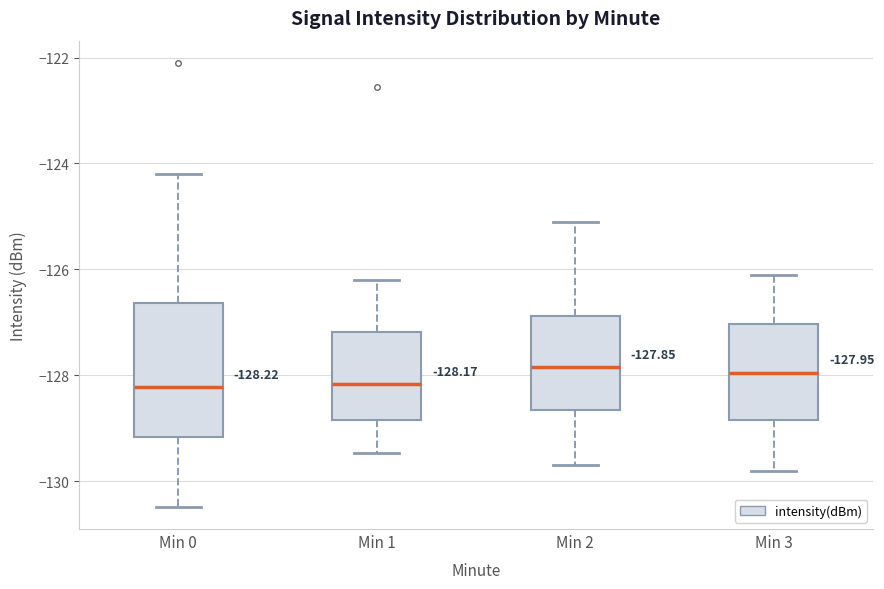

Comparing the boxes themselves (not the whiskers), which one is the tallest?

Min 0